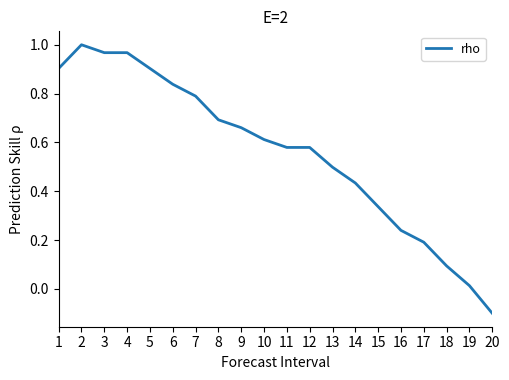

True or false: the data shows 0.1 at 14.

False